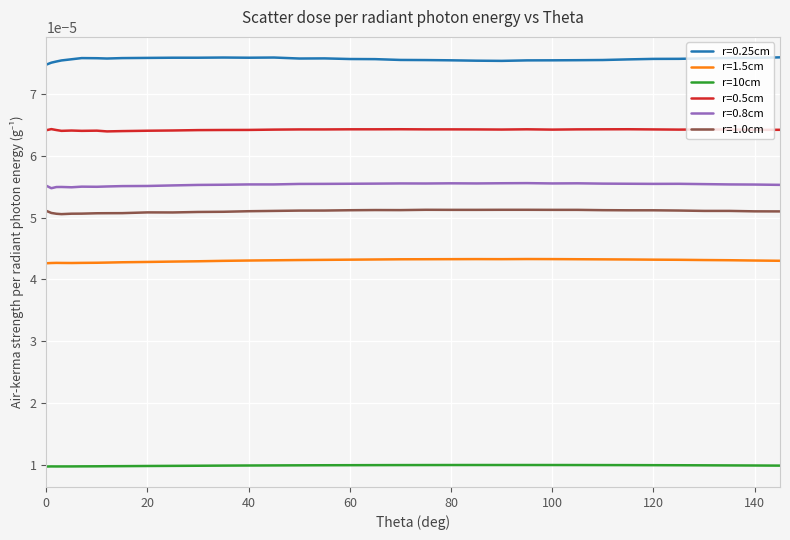

List the series in order of their peak value, lowest first.

r=10cm, r=1.5cm, r=1.0cm, r=0.8cm, r=0.5cm, r=0.25cm